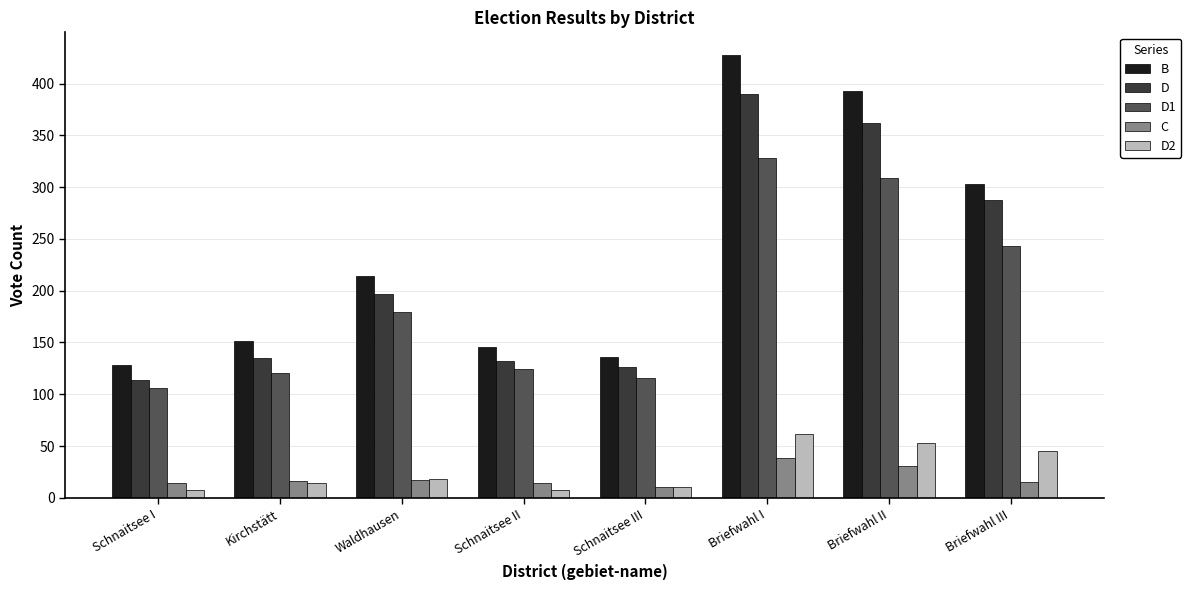

List the series in order of their peak value, lowest first.

C, D2, D1, D, B